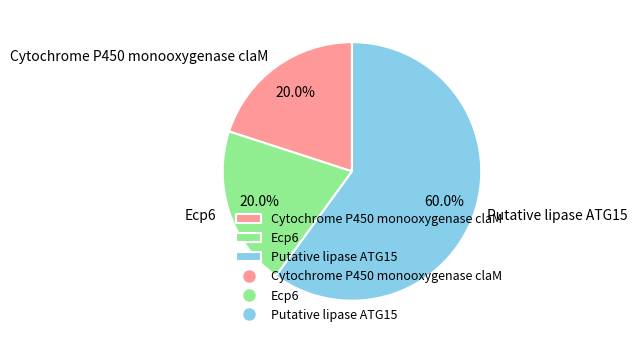

To the nearest percent, what is the difference between the largest and smallest slice percentages?

40%